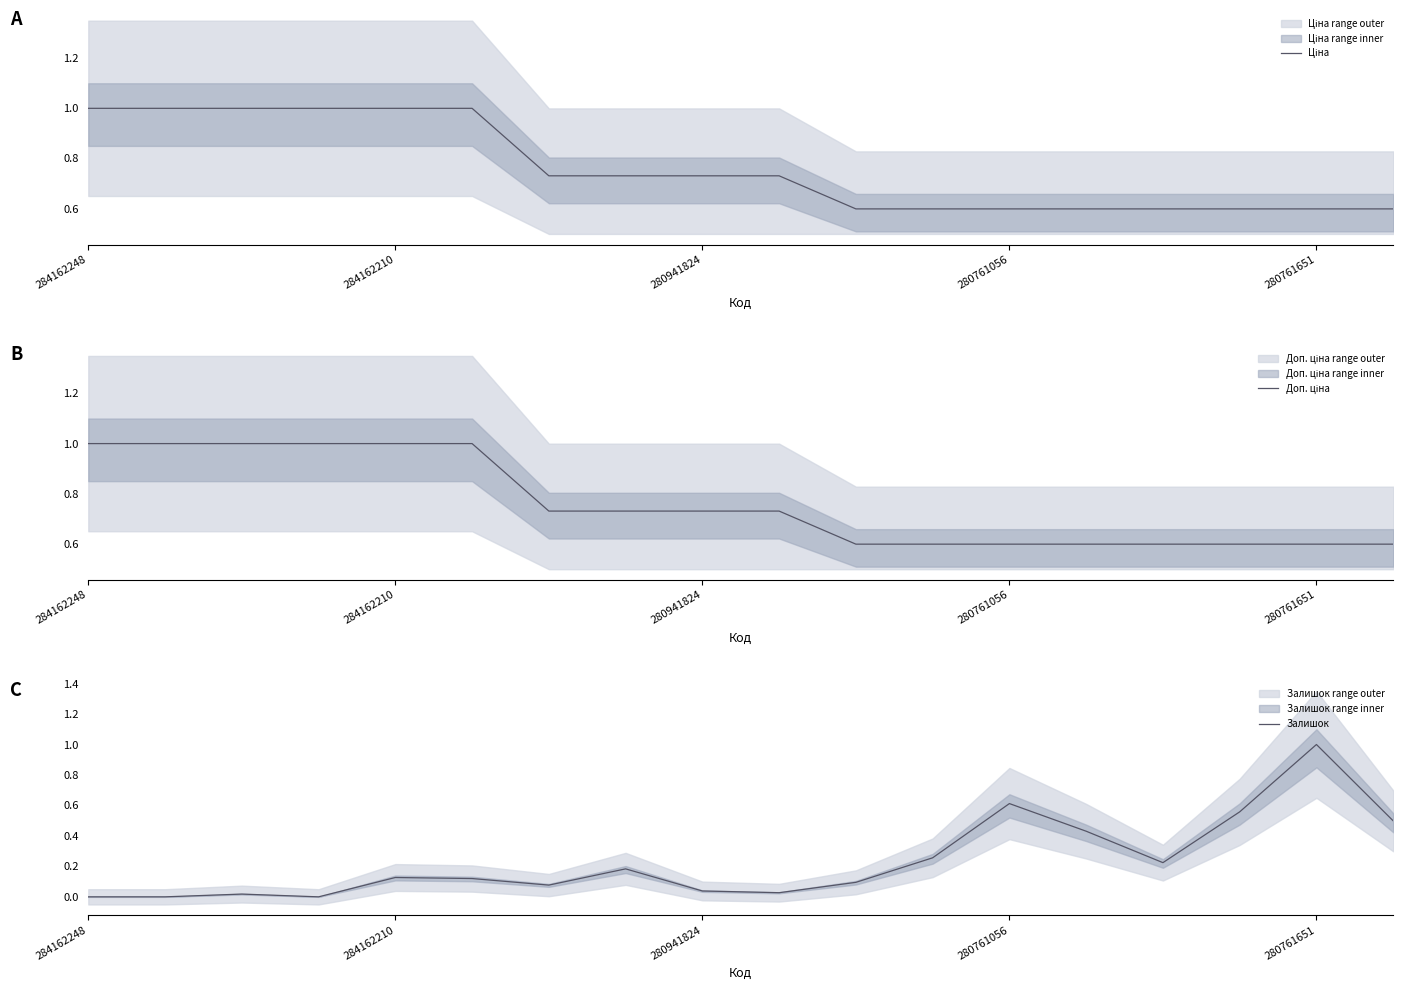

Is it true that Залишок equals 0.4 at 280761651?

False